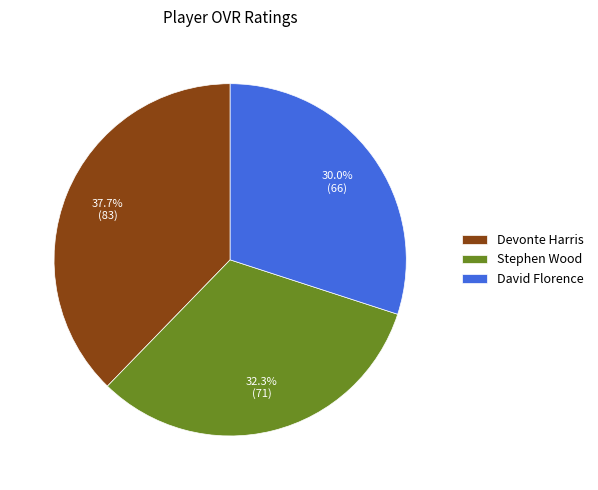

Is it true that David Florence is 30% of the pie?

True